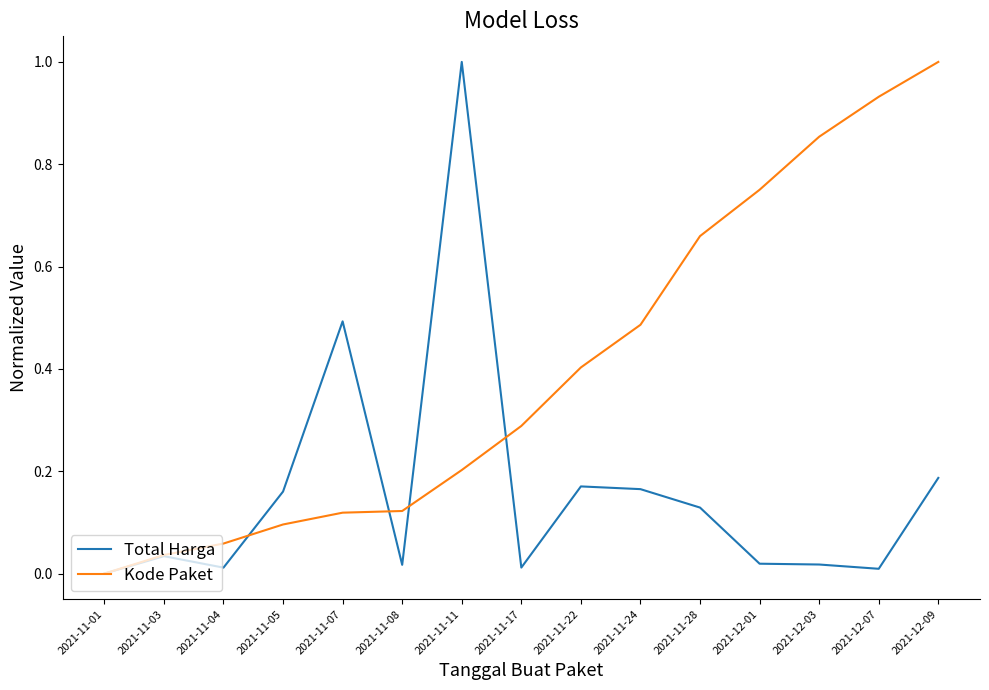

Which series ends up on top after the final intersection of Total Harga and Kode Paket?

Kode Paket